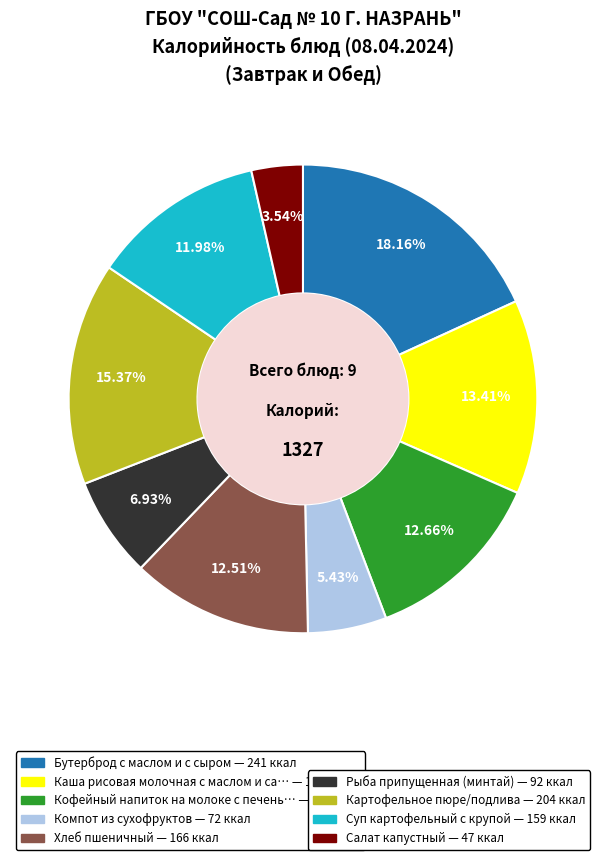

How many segments does this pie chart have?

9